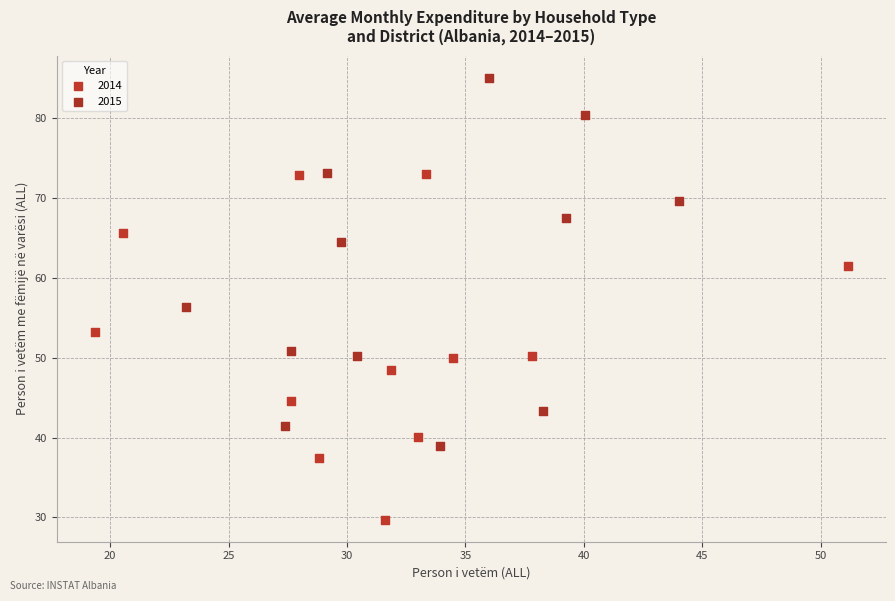

Which series contains the highest Y value?

2015